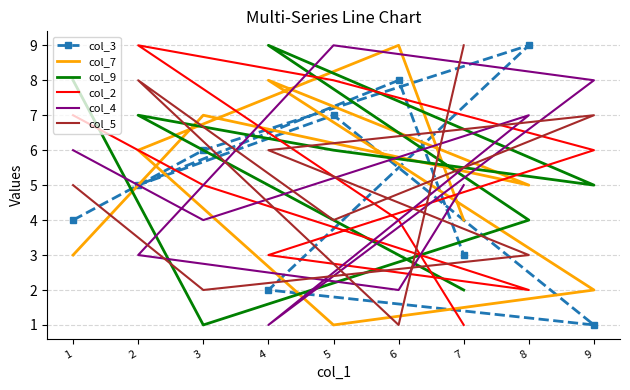

How many lines are shown in the chart?

6